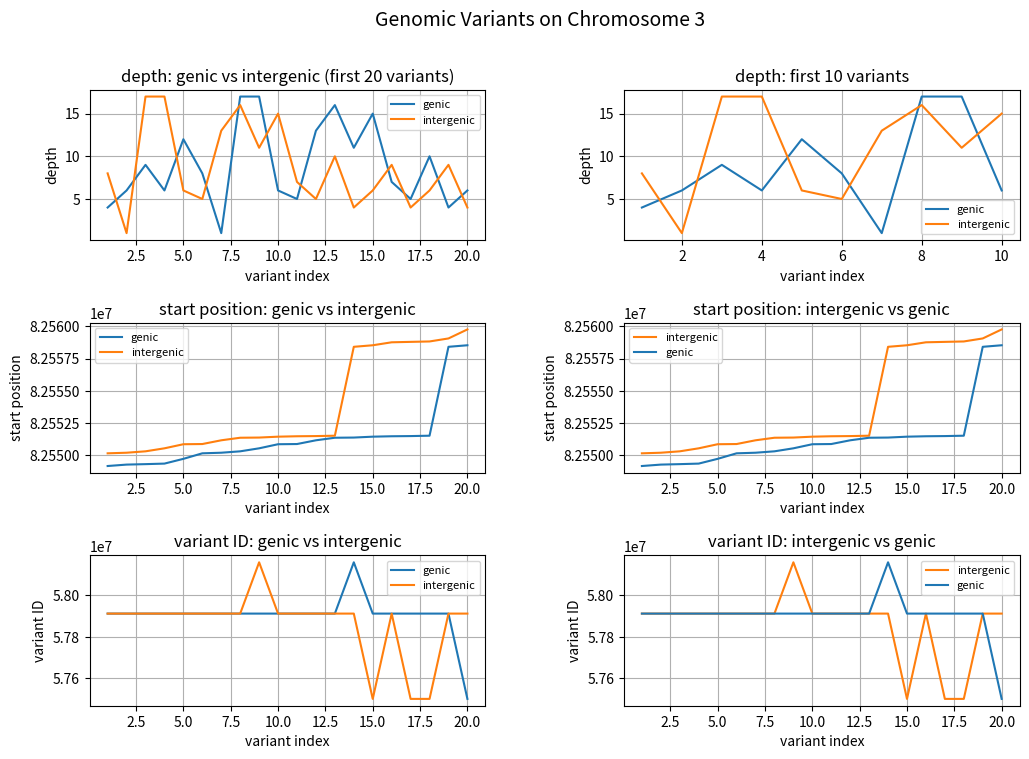

Rank the series by their maximum value, from highest to lowest.

genic, intergenic